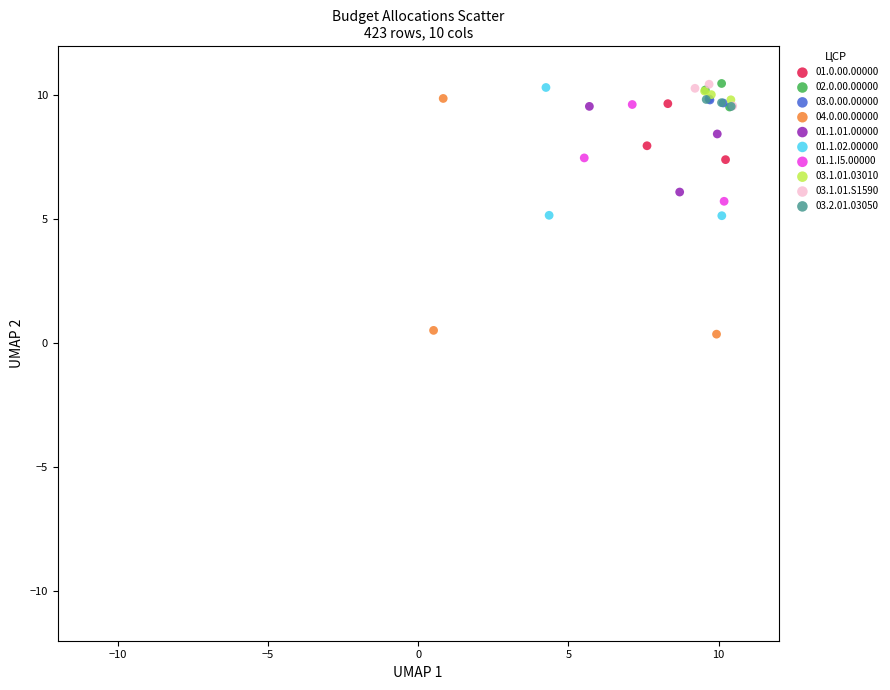

Which series has the widest spread of Y values?

04.0.00.00000